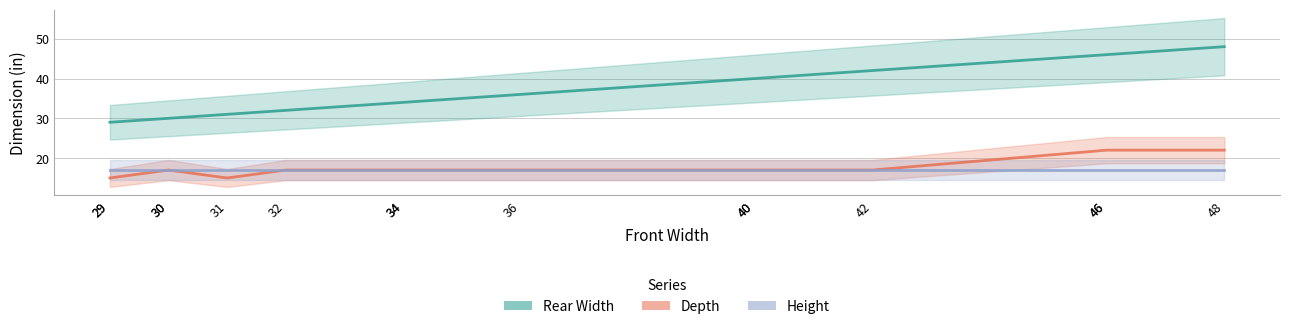

What is the average value of the Depth series?

18